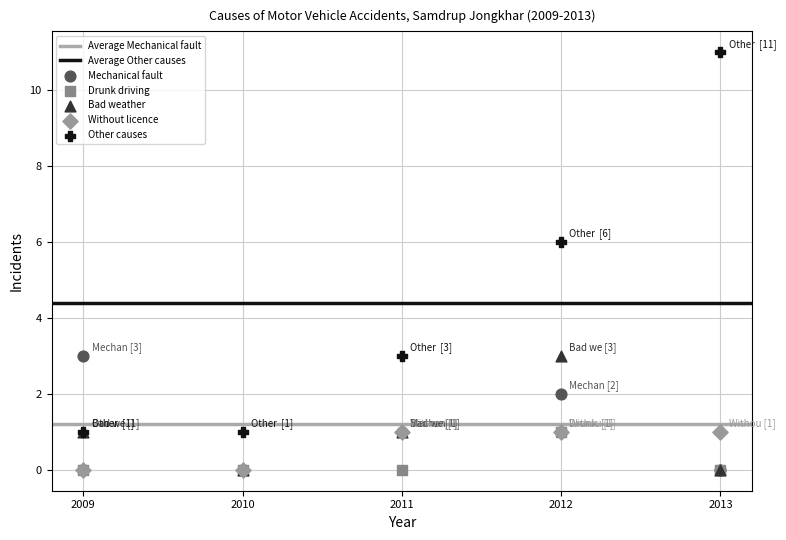

Across all series, what Y value is closest to 5?

6